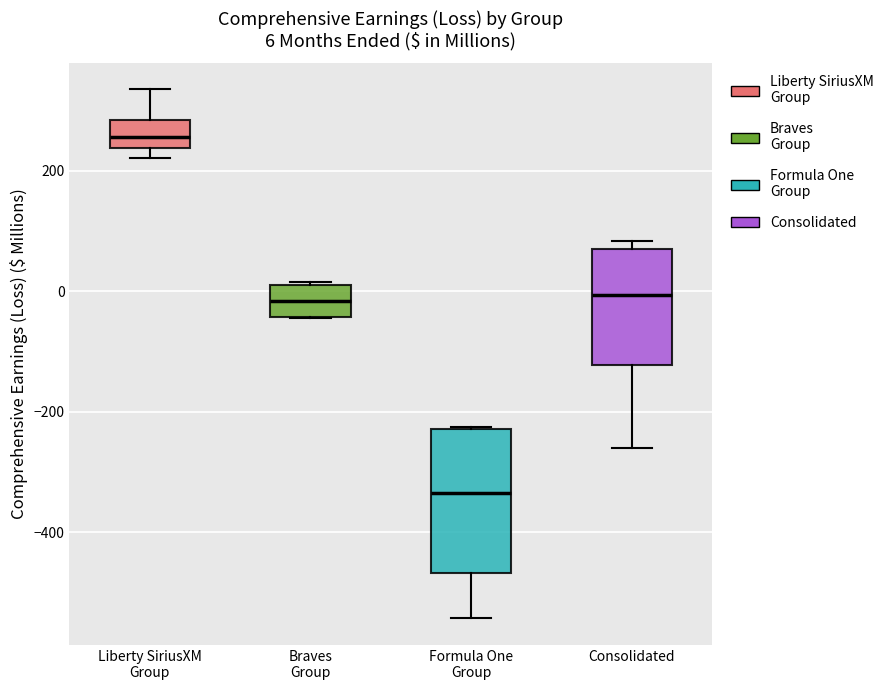

Comparing the boxes themselves (not the whiskers), which one is the tallest?

Formula One Group